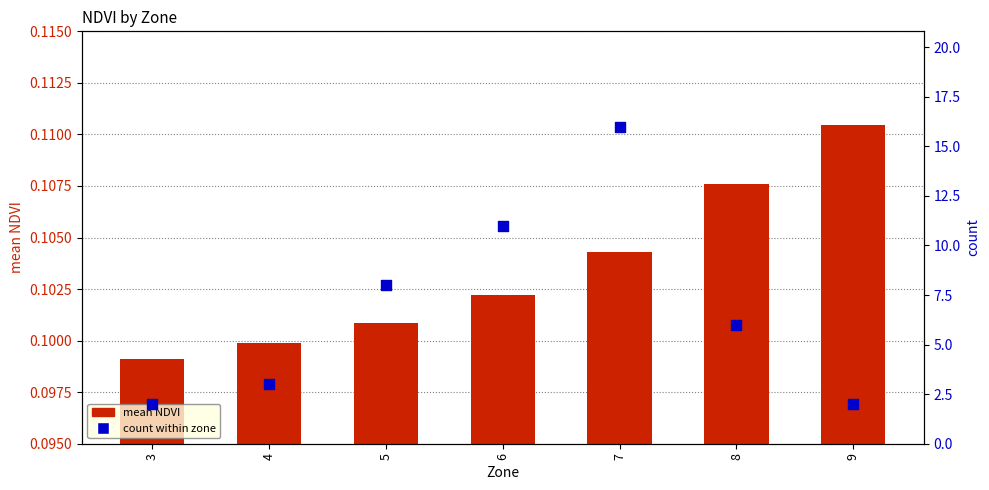

At how many categories does at least one series exceed 10?

2